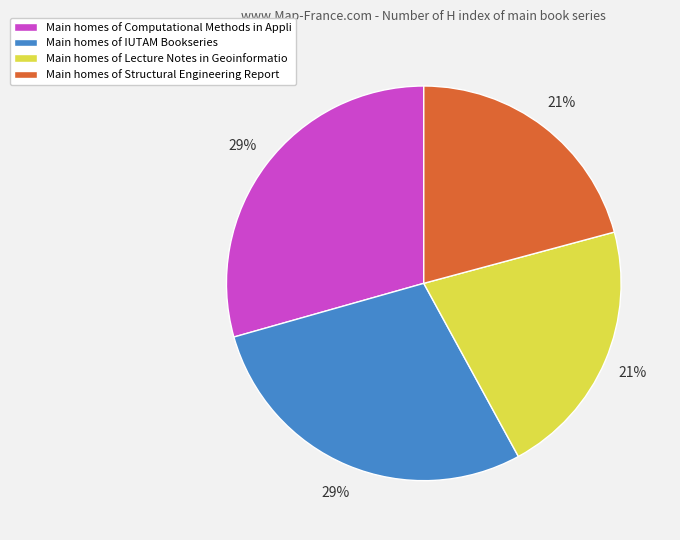

True or false: Main homes of Structural Engineering Report accounts for 36% of the total.

False